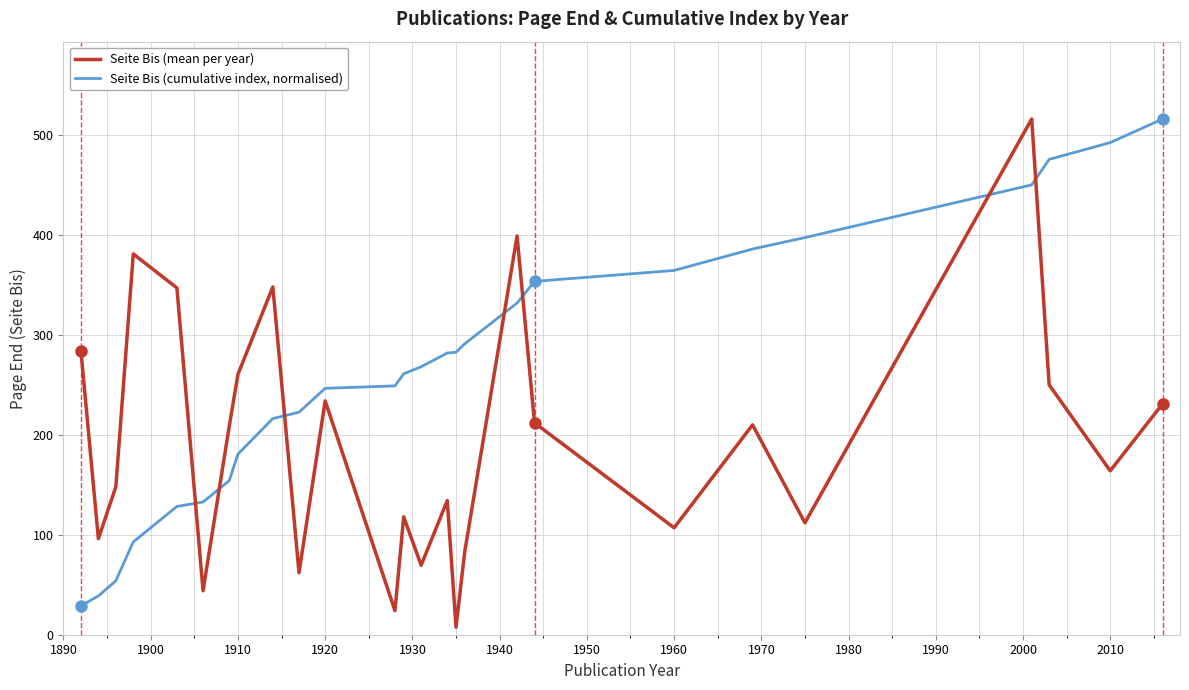

Count the number of data series in this chart.

2